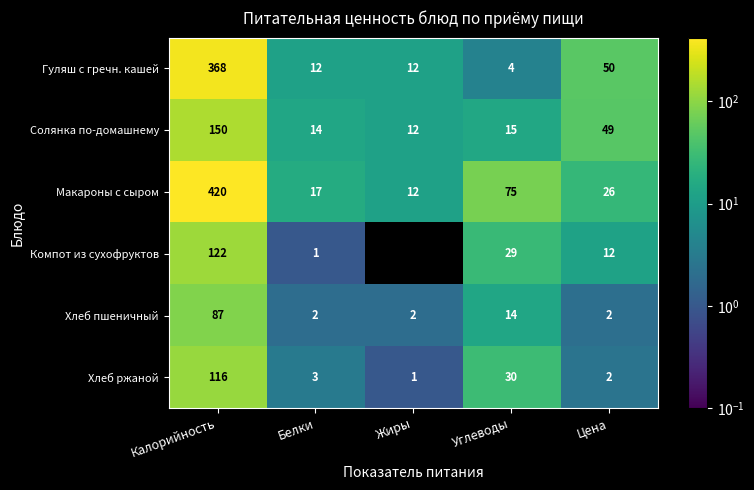

List the labels in order of Макароны с сыром value, smallest first.

Жиры, Белки, Цена, Углеводы, Калорийность